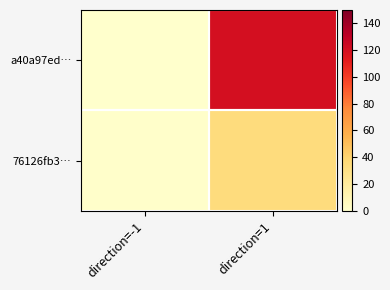

Which category has the highest value across all series?

direction=1